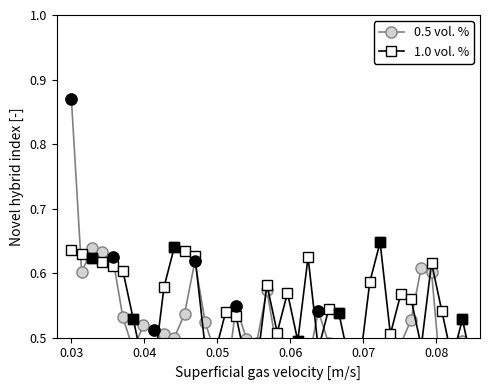

True or false: 0.5 vol. % and 1.0 vol. % intersect in this chart.

True